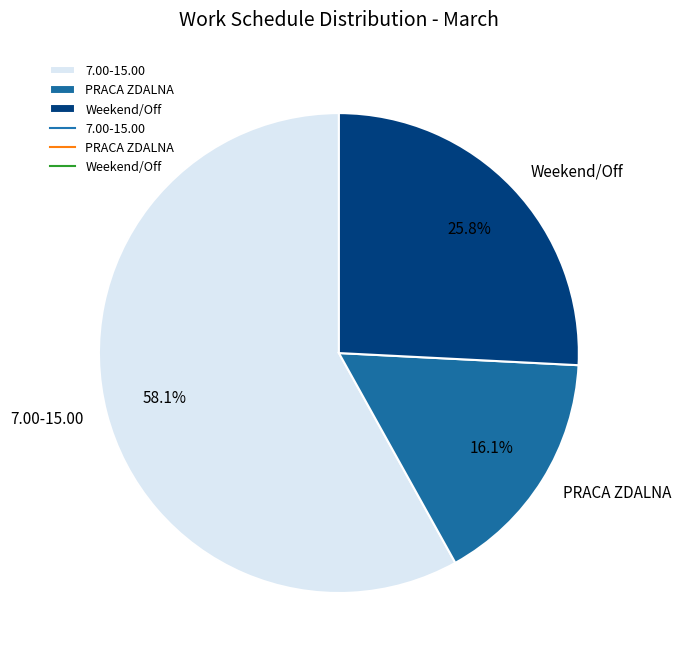

The 7.00-15.00 slice represents 11% of the pie. True or false?

False